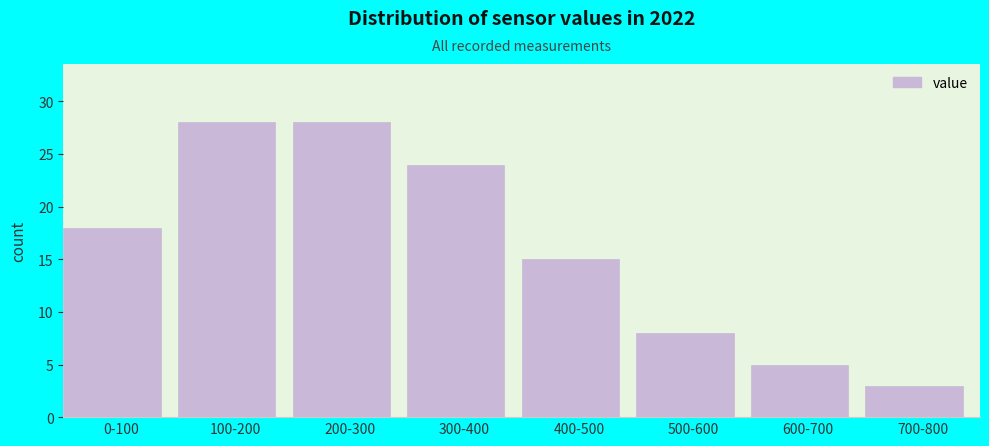

Reading right to left, extract all data points from this chart.

3	5	8	15	24	28	28	18